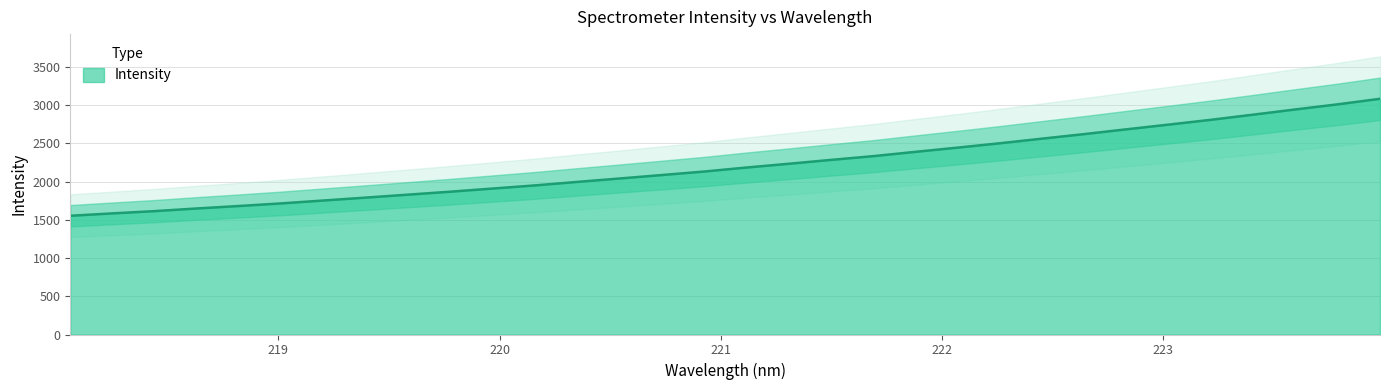

What is the greatest value displayed?

3084.8